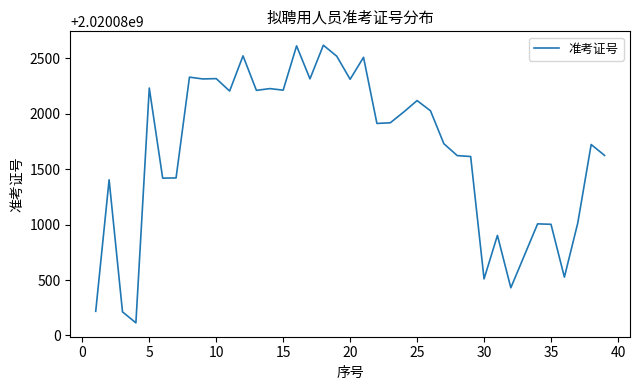

What is the difference between the maximum and minimum values?

2502